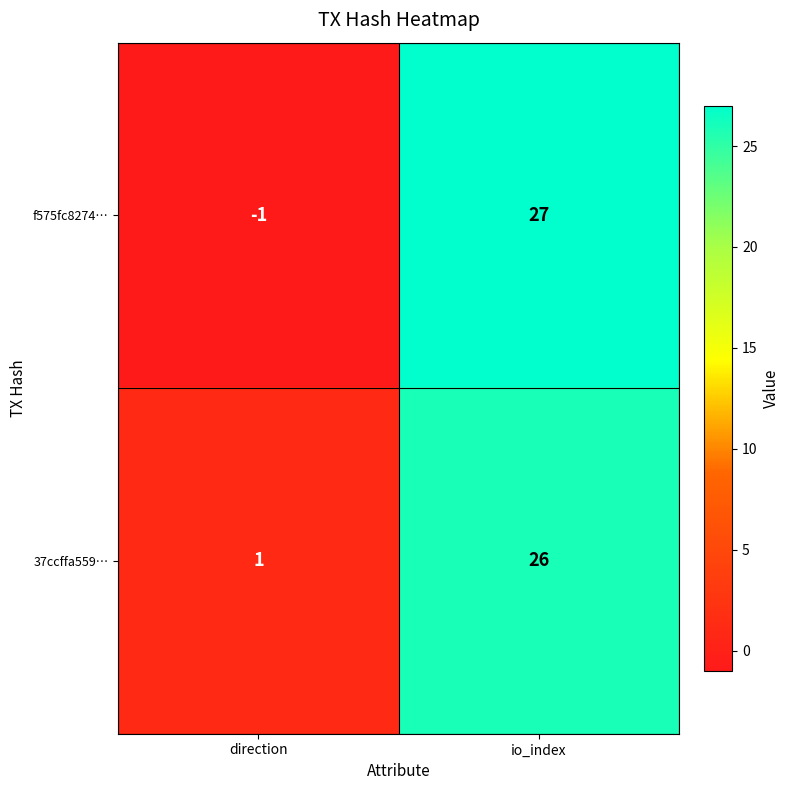

Between direction and io_index, which series saw the biggest shift?

f575fc8274…